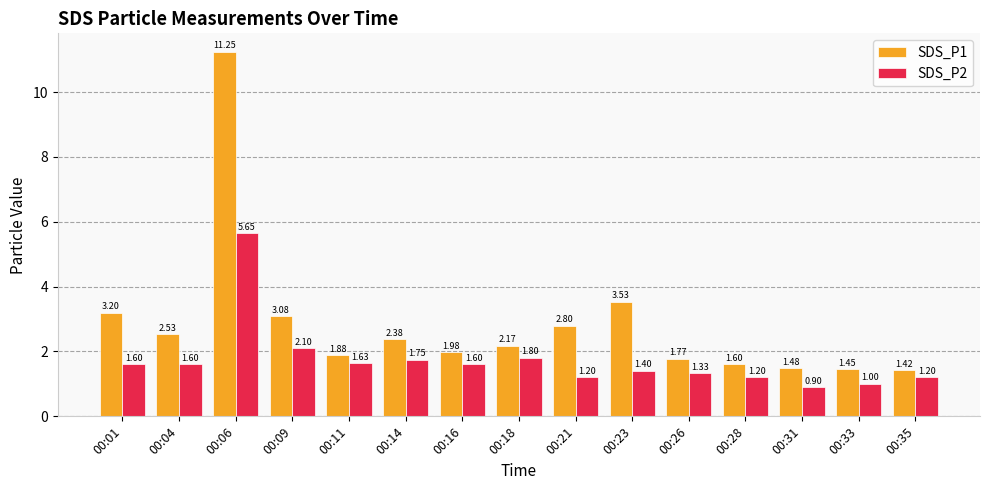

Rank the series by their average value, from highest to lowest.

SDS_P1, SDS_P2